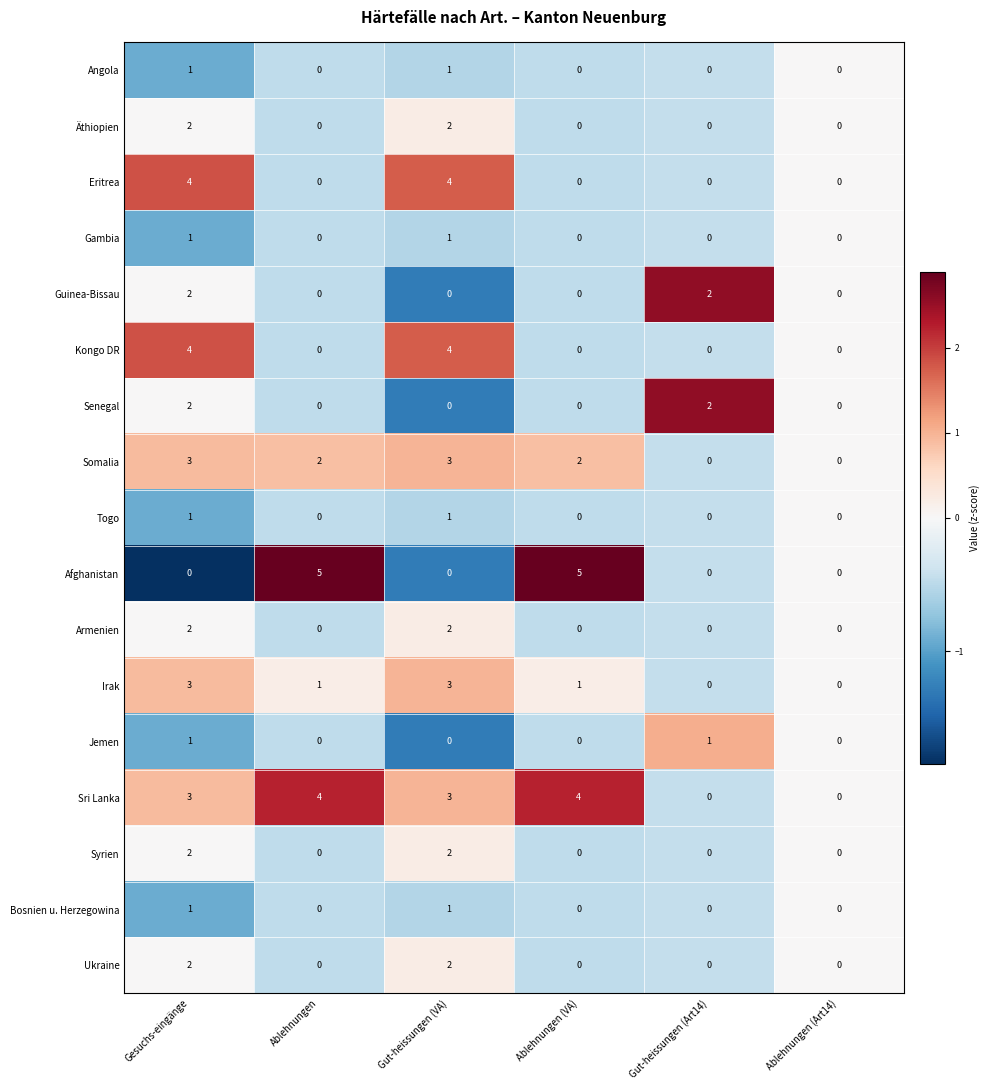

What is the smallest value displayed?

0